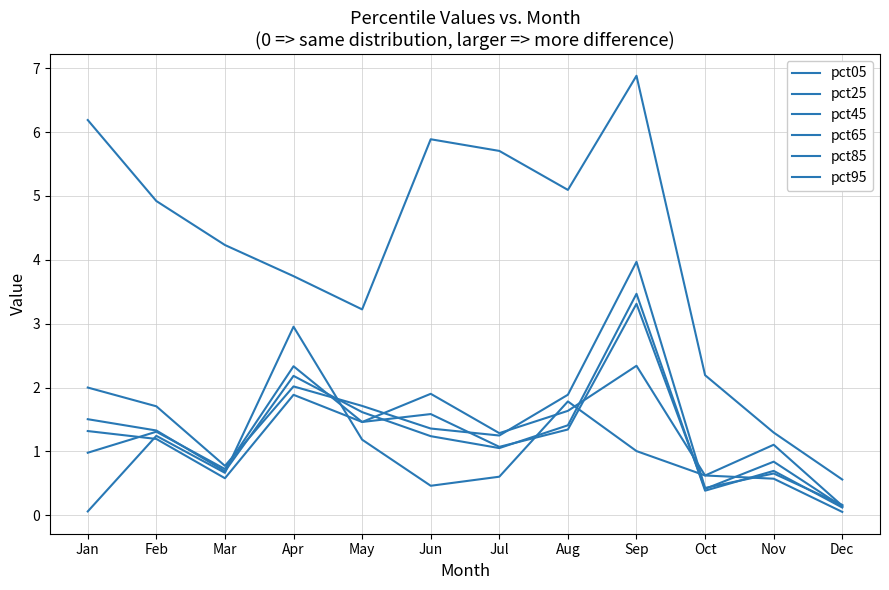

Is it true that pct85 equals 2.3 at Apr?

True